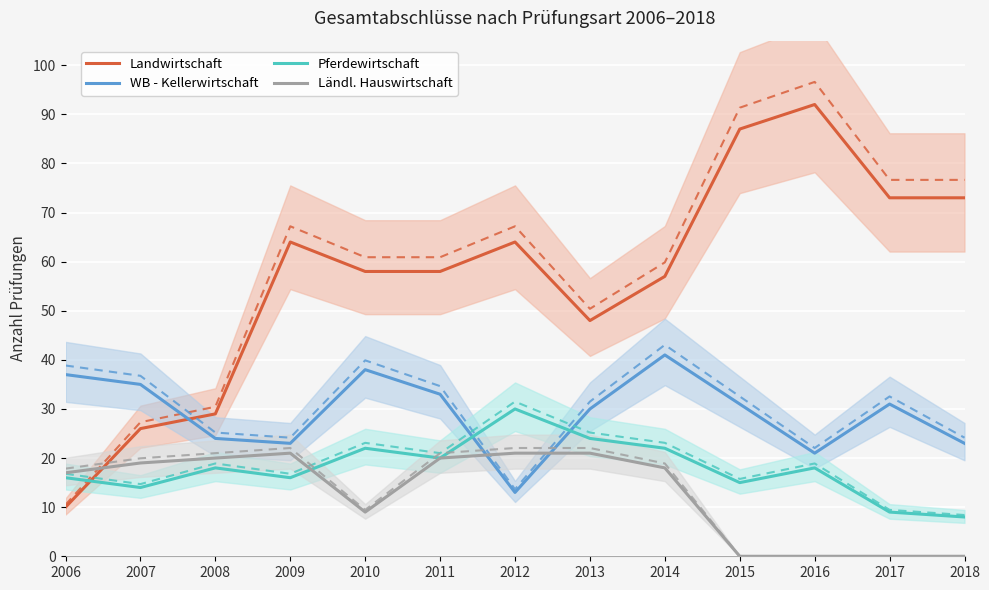

What are all the series names shown in the legend?

Landwirtschaft, WB - Kellerwirtschaft, Pferdewirtschaft, Ländl. Hauswirtschaft